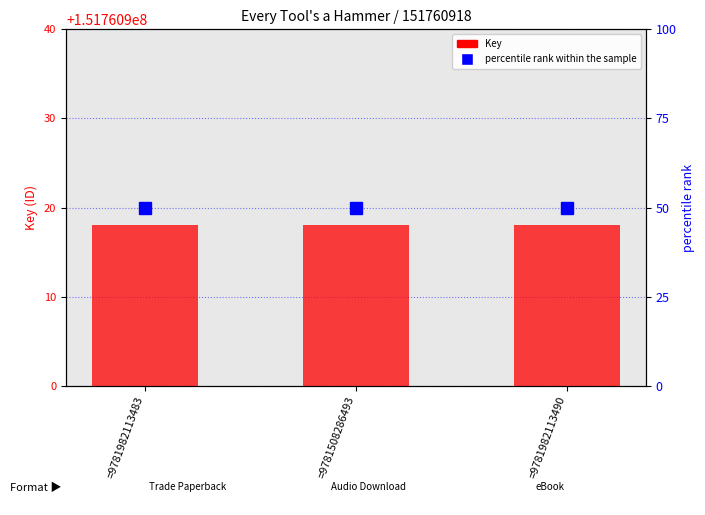

What is the total value across all series at =9781508286493?

151760968